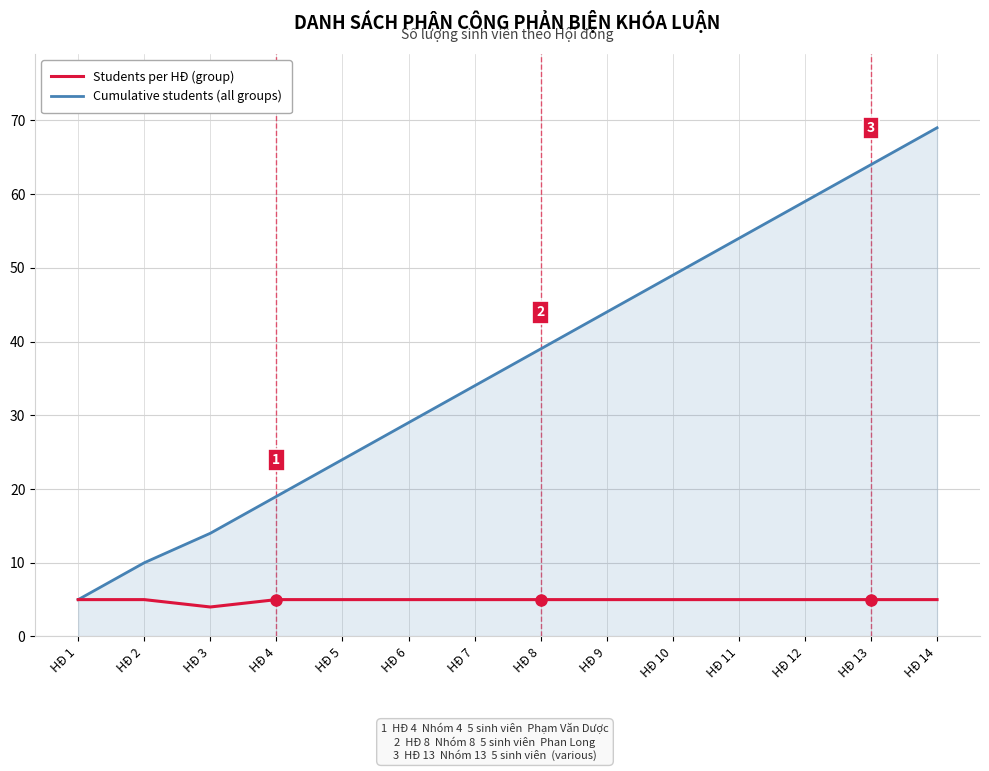

Which series has the largest total across all categories?

Cumulative students (all groups)